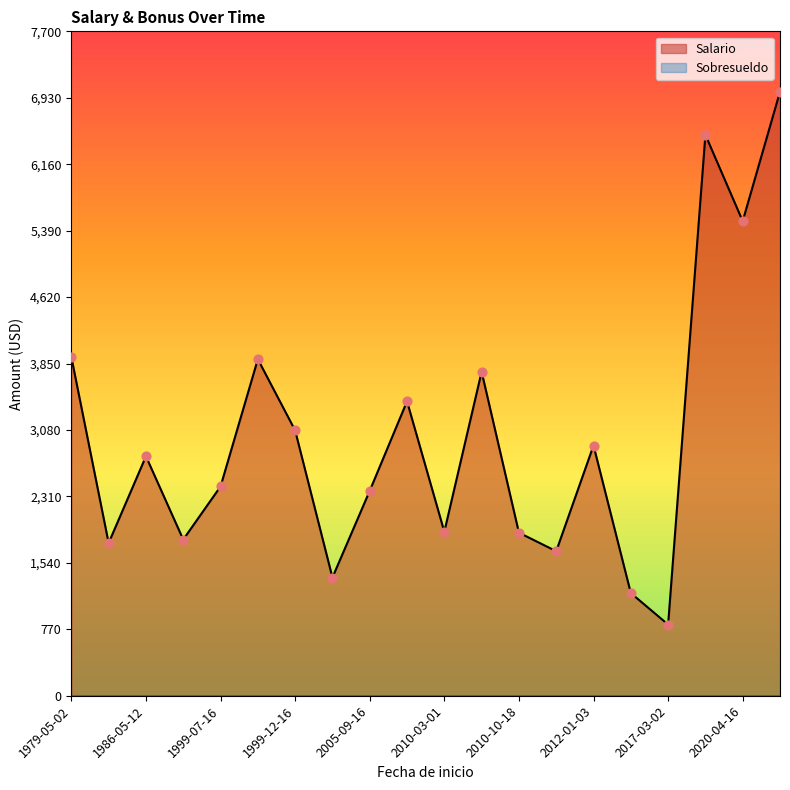

At which category is the sum across all series the highest?

2020-09-28